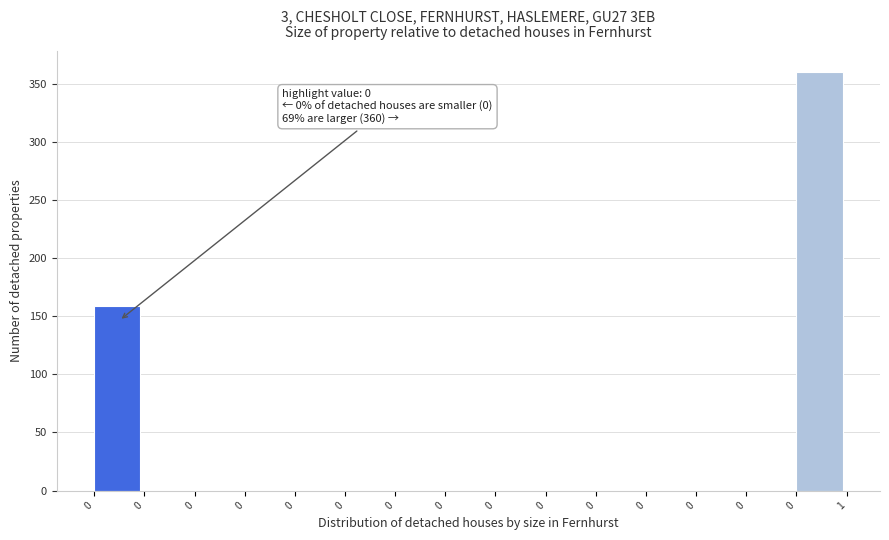

How many data points does each series have?

15